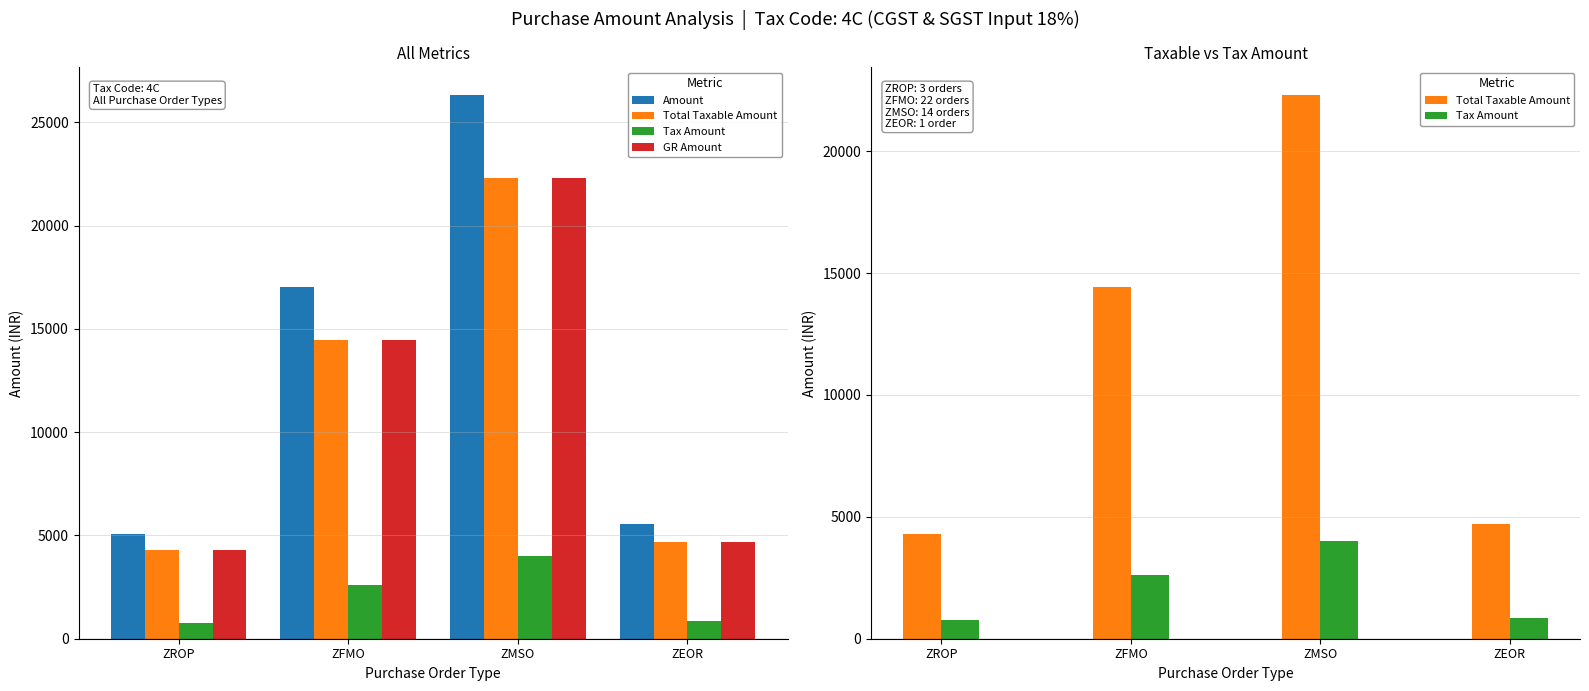

What is the maximum value for Amount?

26351.0